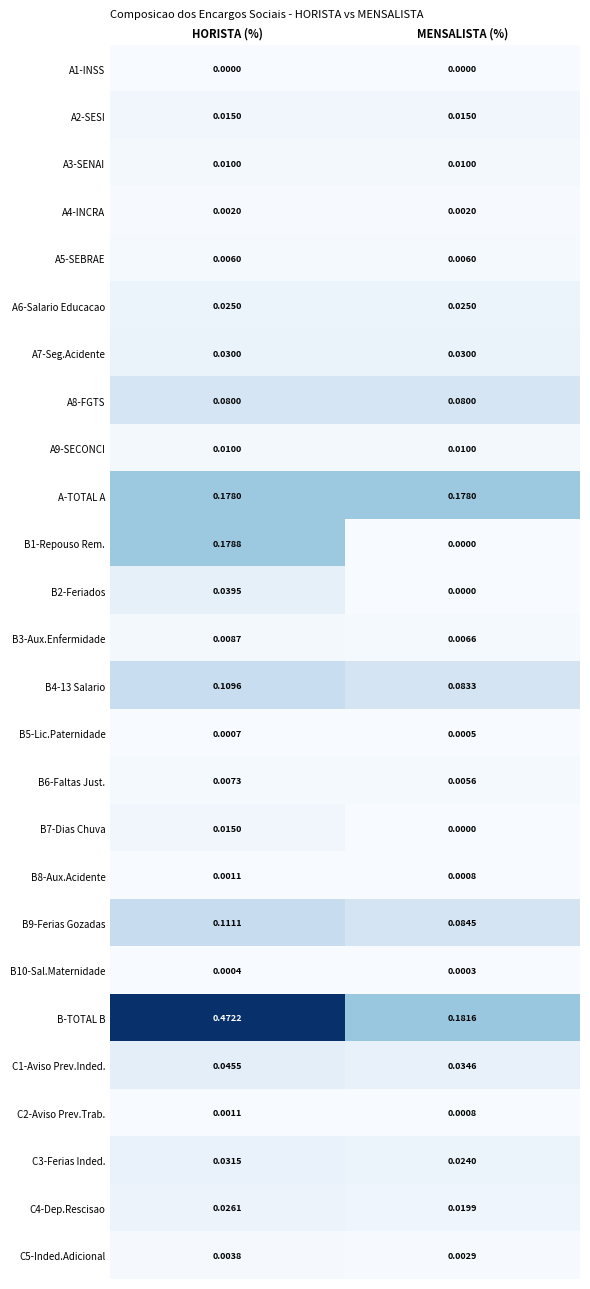

Count the number of categories in the chart.

2